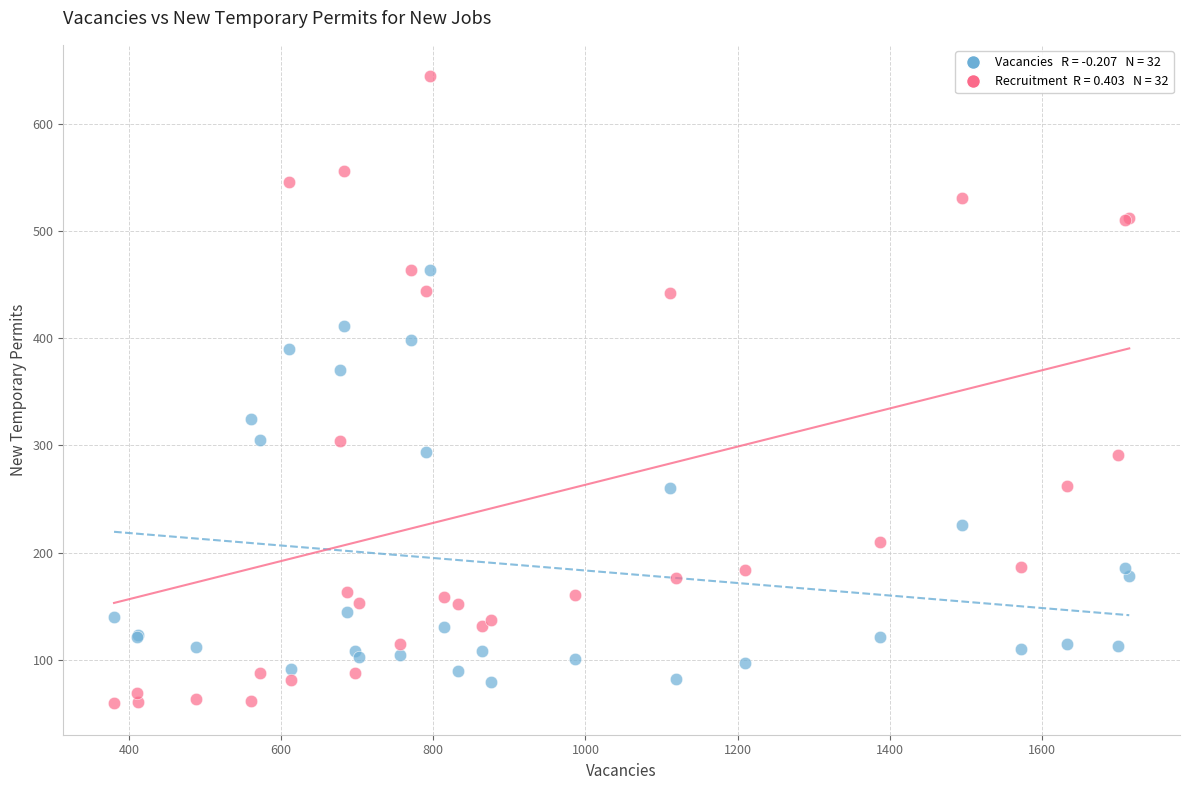

Across all series, what Y value is closest to 351?

370.3